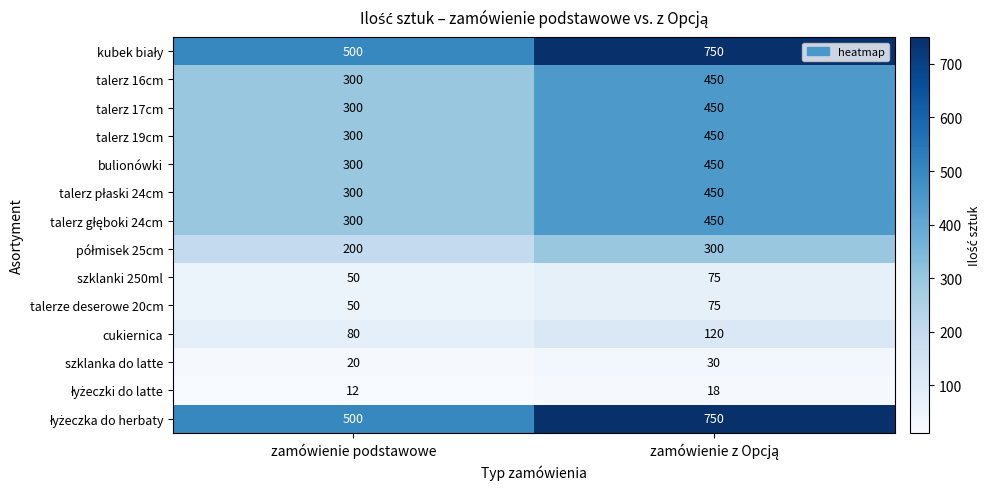

What is the difference between the highest and lowest values at zamówienie podstawowe?

488